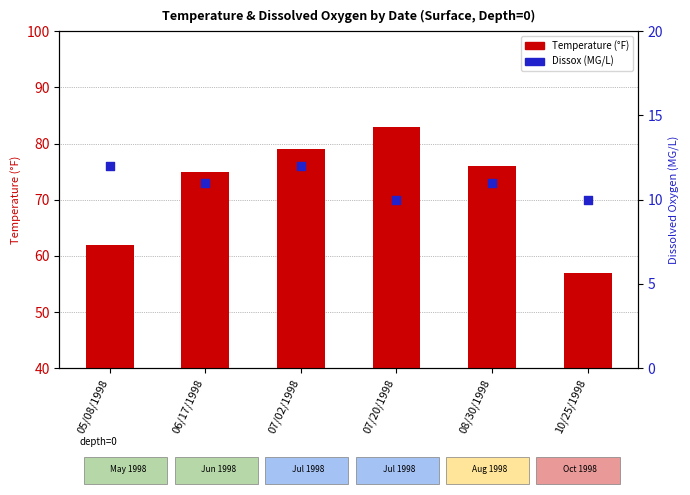

Which series contains the highest Y value?

Temperature (°F)